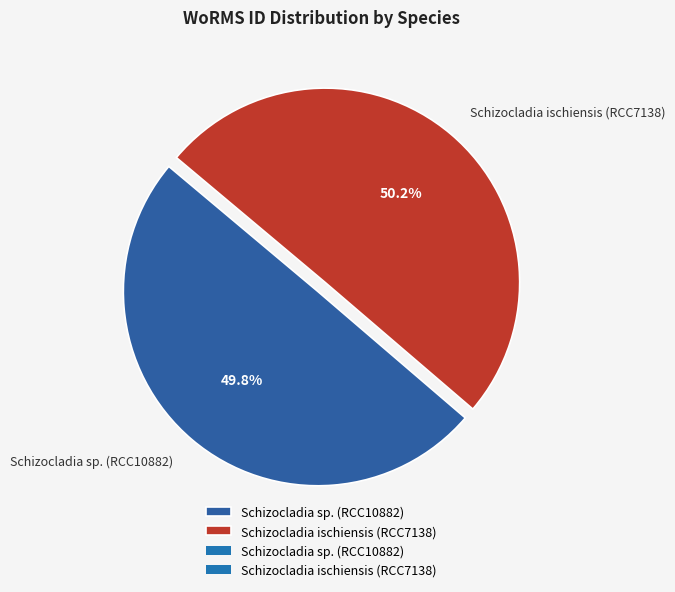

What portion of the pie excludes Schizocladia sp. (RCC10882)?

50.2%